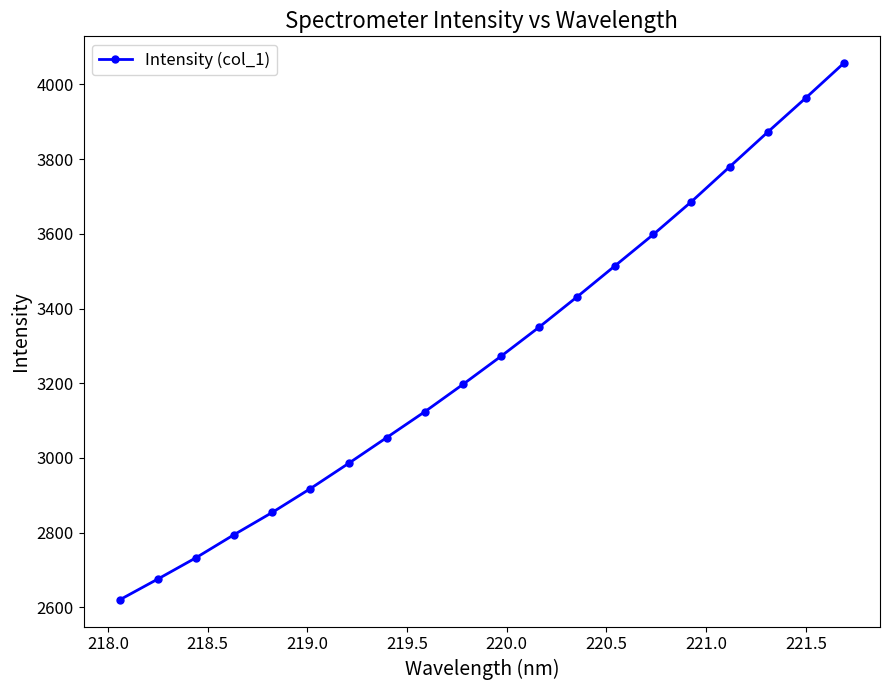

Reading left to right, list all the values displayed in this chart.

2620.5	2676.1	2733.0	2794.9	2854.4	2918.2	2985.5	3054.6	3123.9	3197.0	3272.3	3350.2	3431.6	3515.1	3598.6	3686.3	3779.3	3872.3	3963.7	4056.9